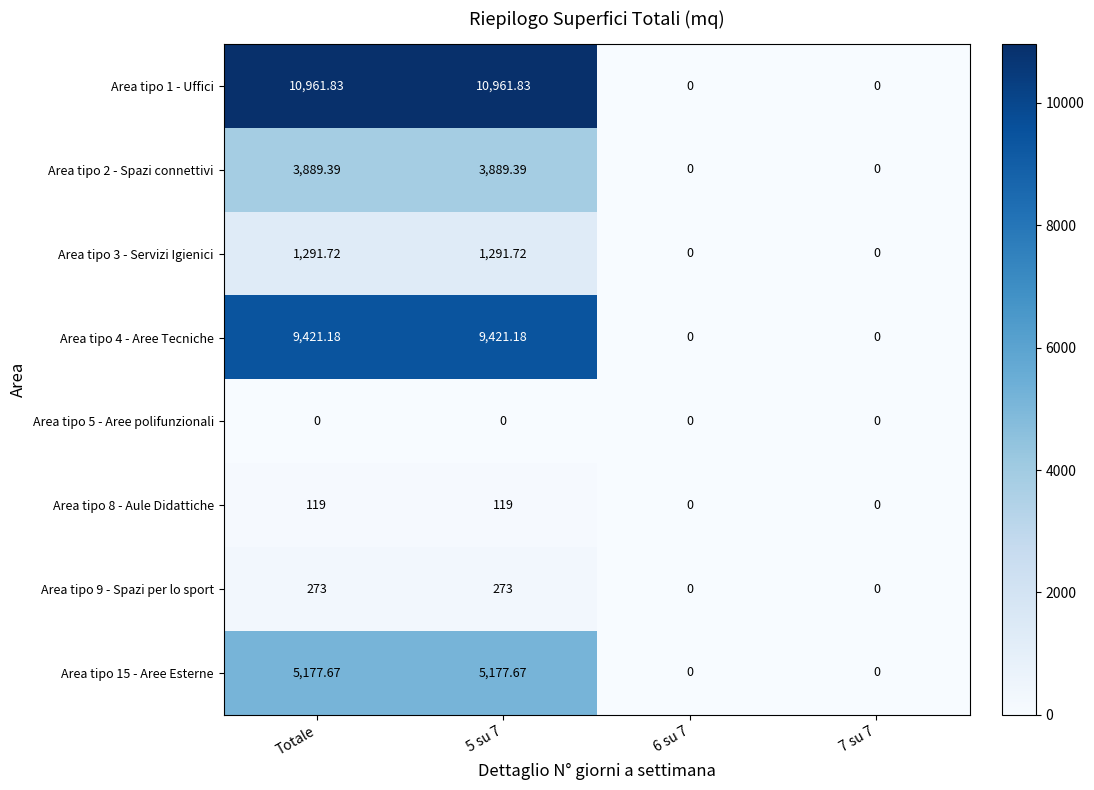

Is the value of Area tipo 15 - Aree Esterne at Totale greater than the value of Area tipo 2 - Spazi connettivi at 7 su 7?

Yes